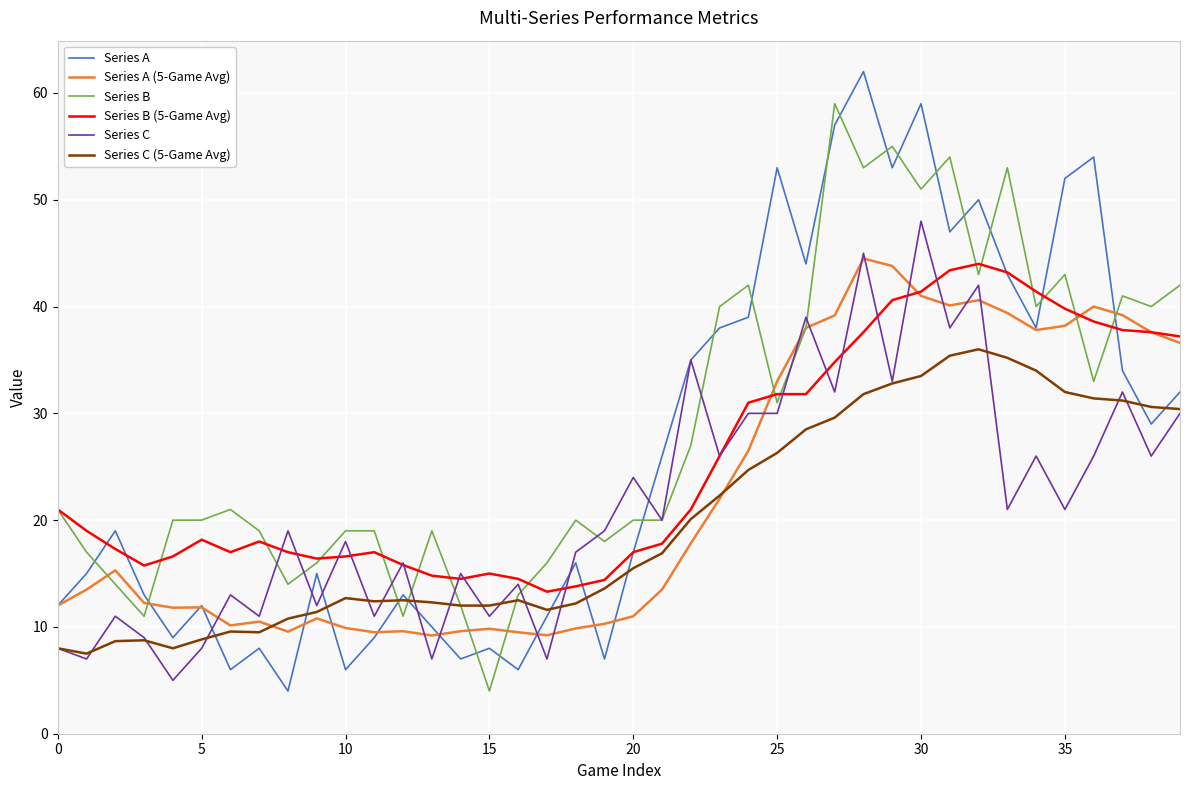

What is the highest value of the Series C series?

48.0